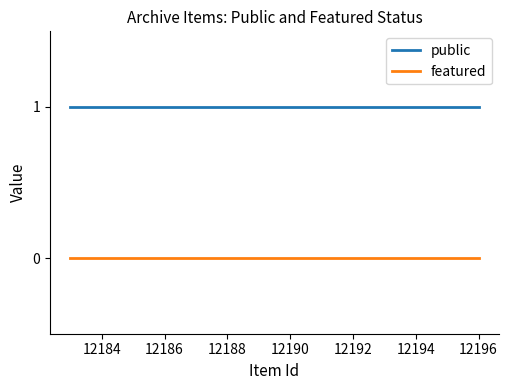

At which label is public closest to 1?

12196